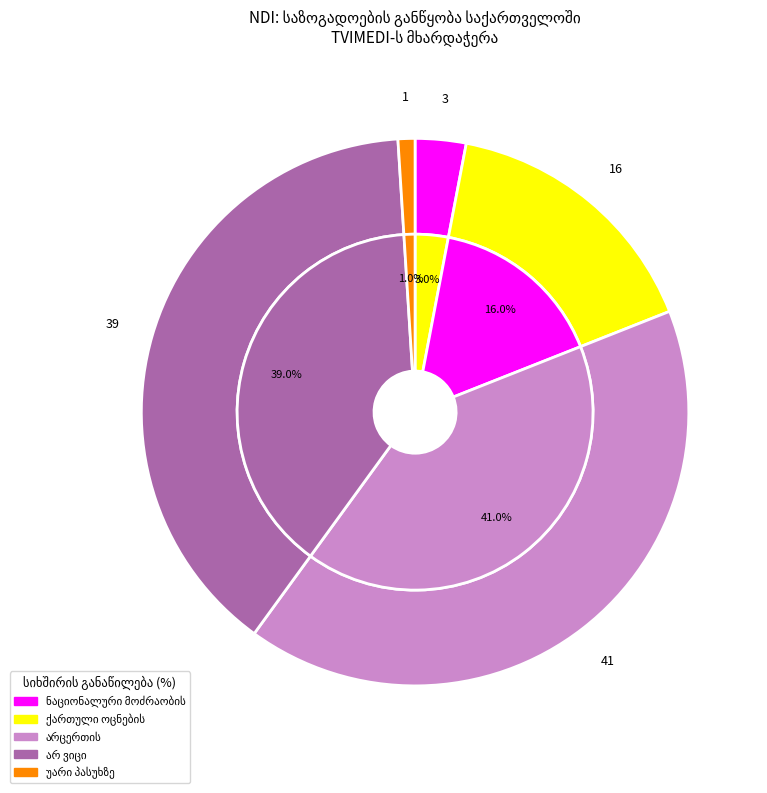

How many slices are in this pie chart?

5